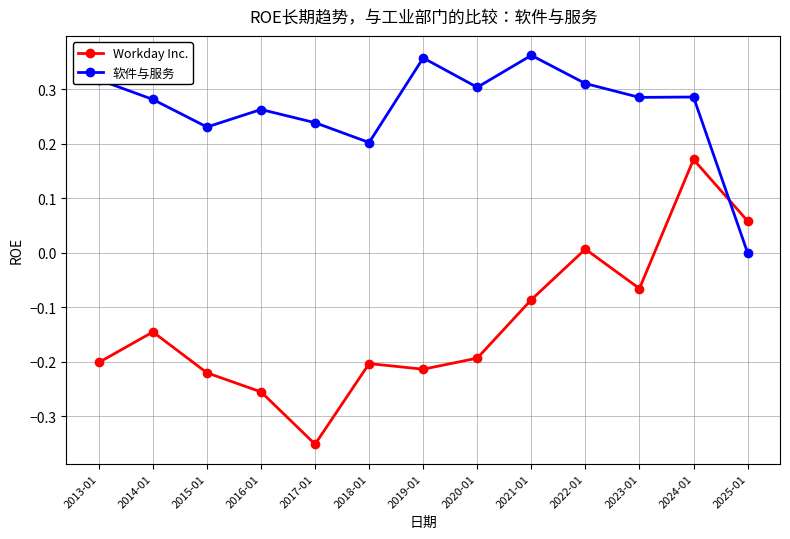

What is the label of the 12th point from the left?

2024-01